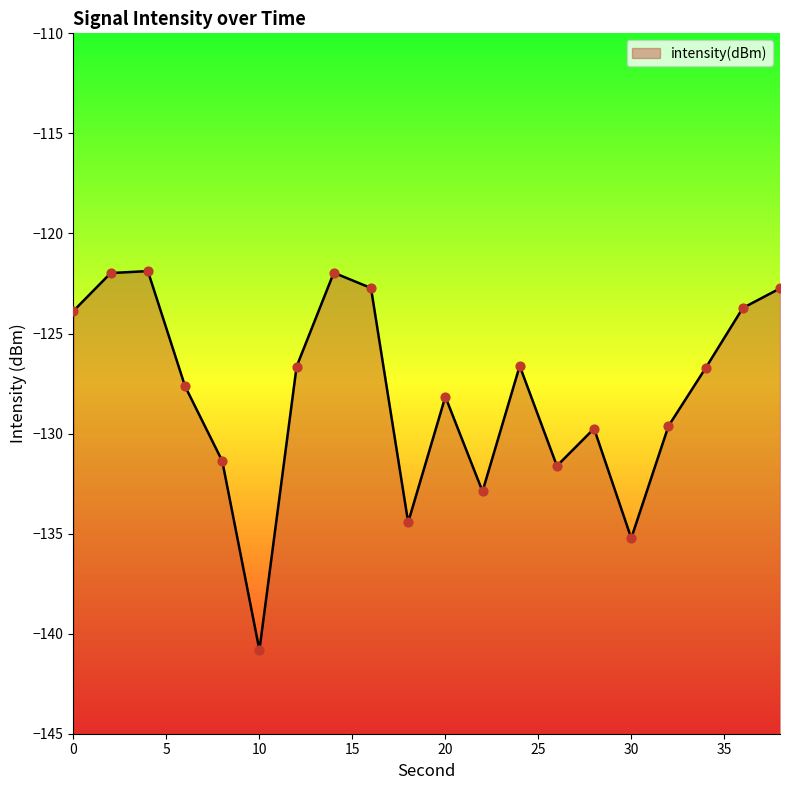

Which has a higher value, 16 or 8?

16